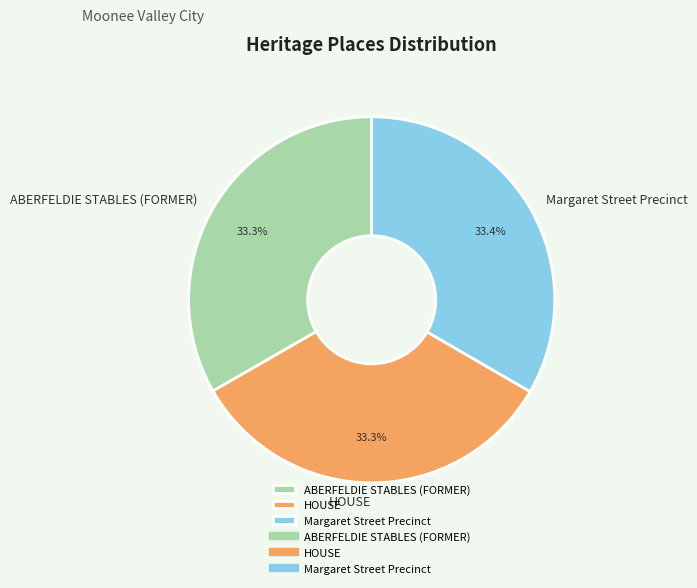

What is the total percentage of ABERFELDIE STABLES (FORMER) and HOUSE?

66.6%